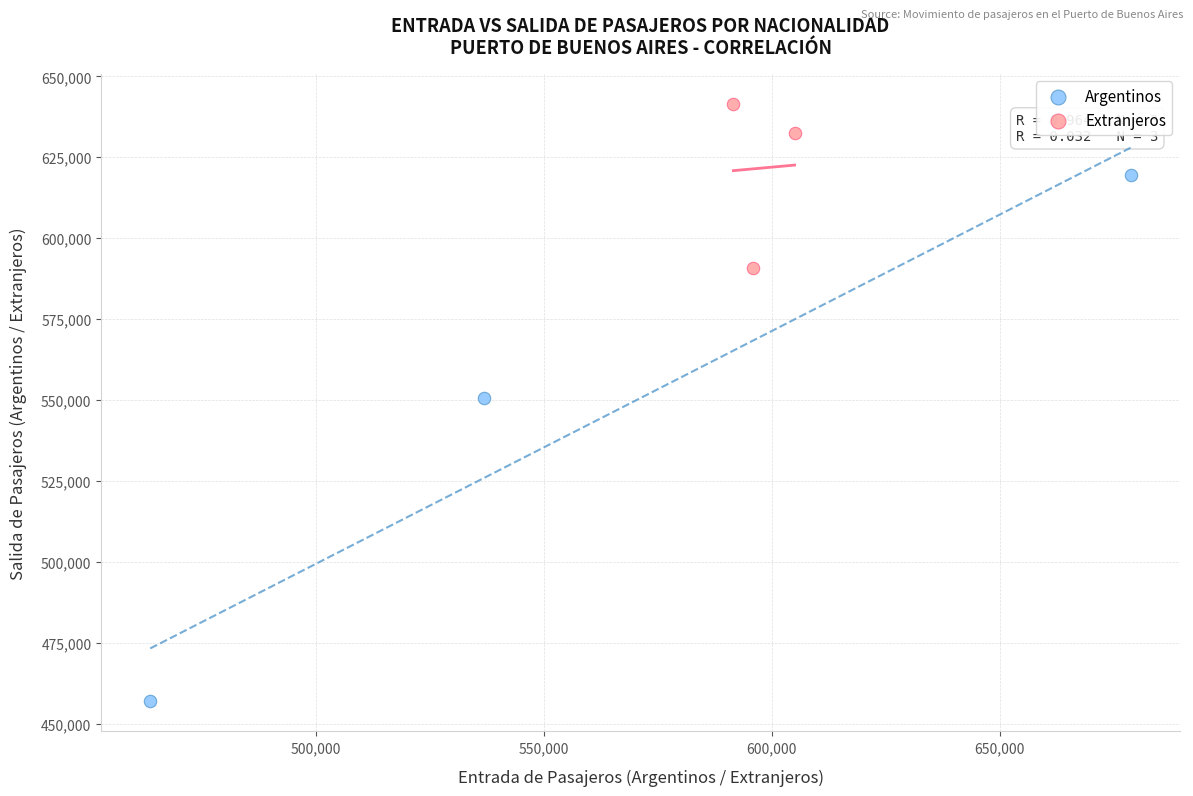

Which series contains the highest Y value?

Extranjeros